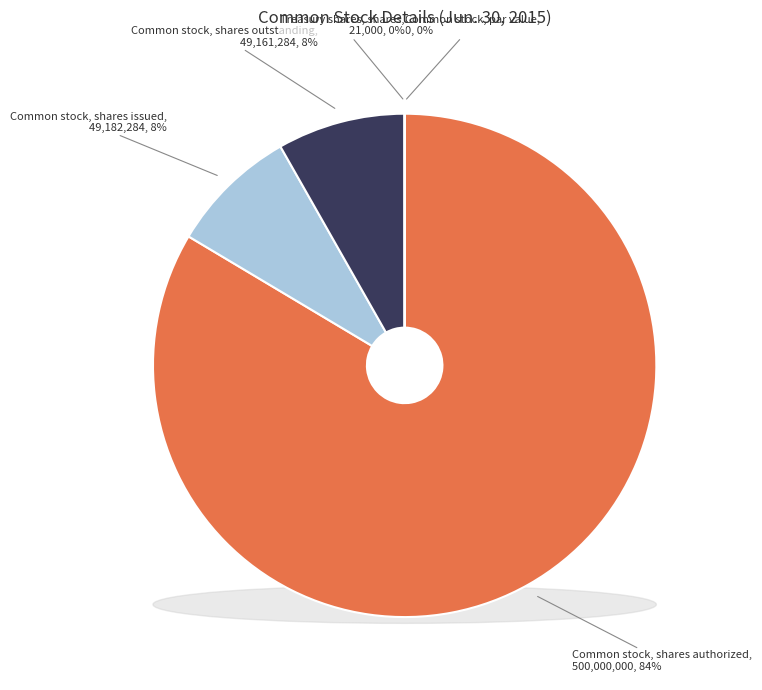

Combined, do Common stock, par value and Common stock, shares outstanding account for over 50%?

No